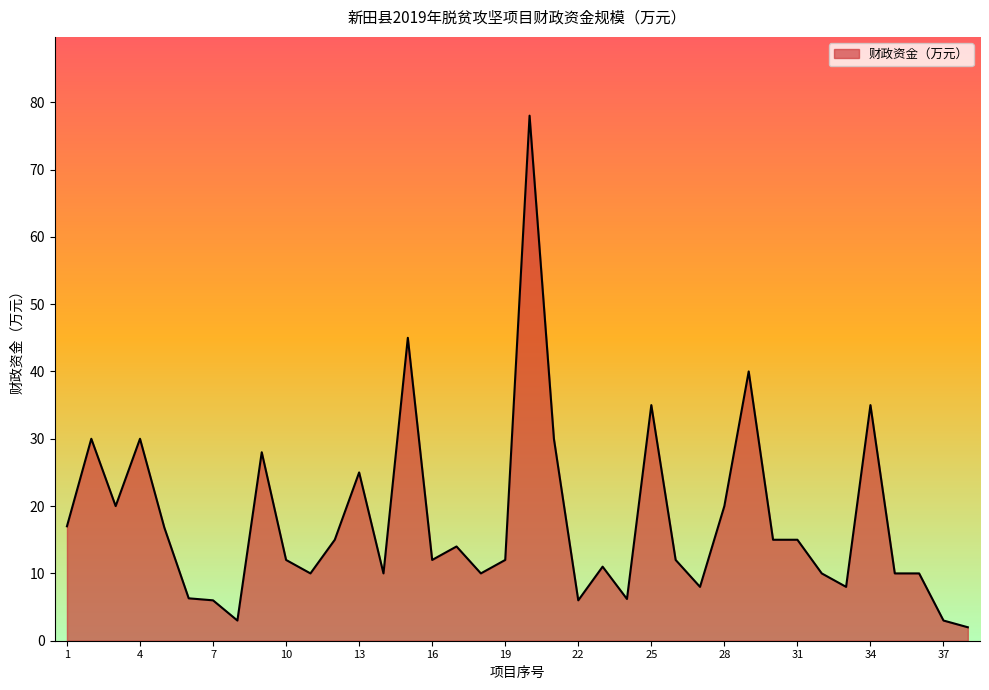

What is the difference between the second highest and second lowest values?

42.0